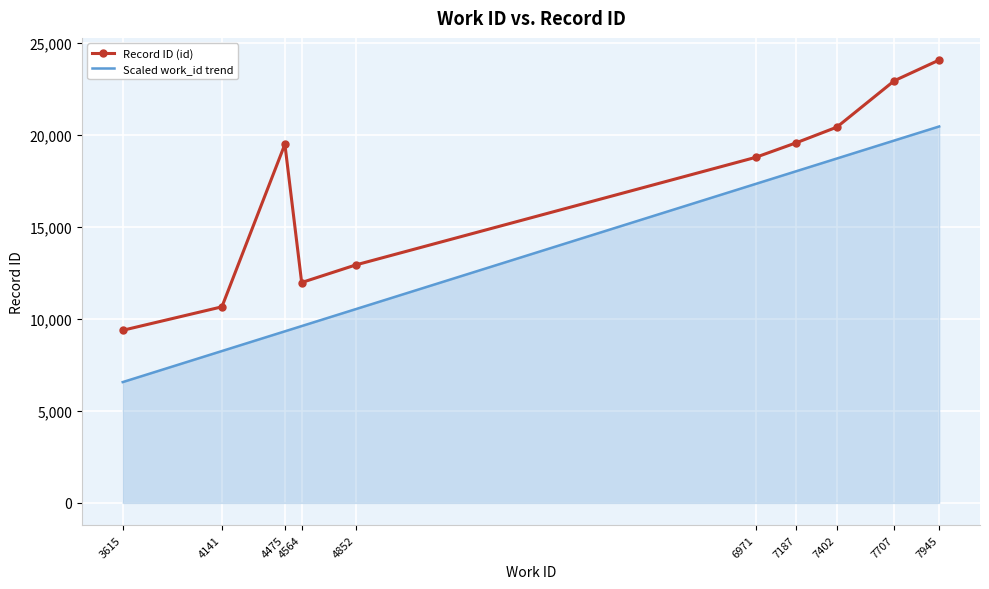

What is the difference between the Scaled work_id trend values at 7707 and 4564?

10091.2